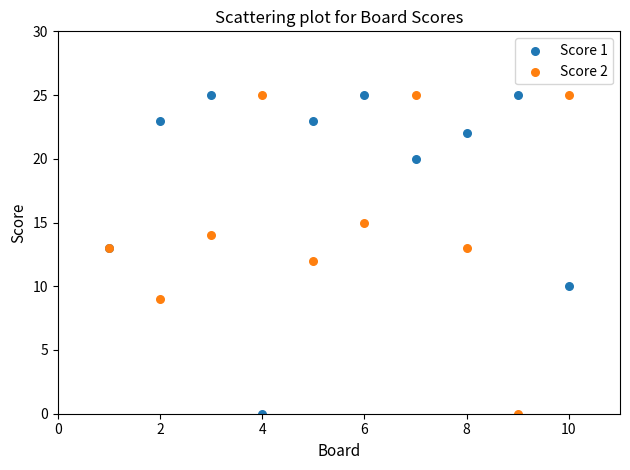

What is the X range (max minus min) for the scatter plot?

9